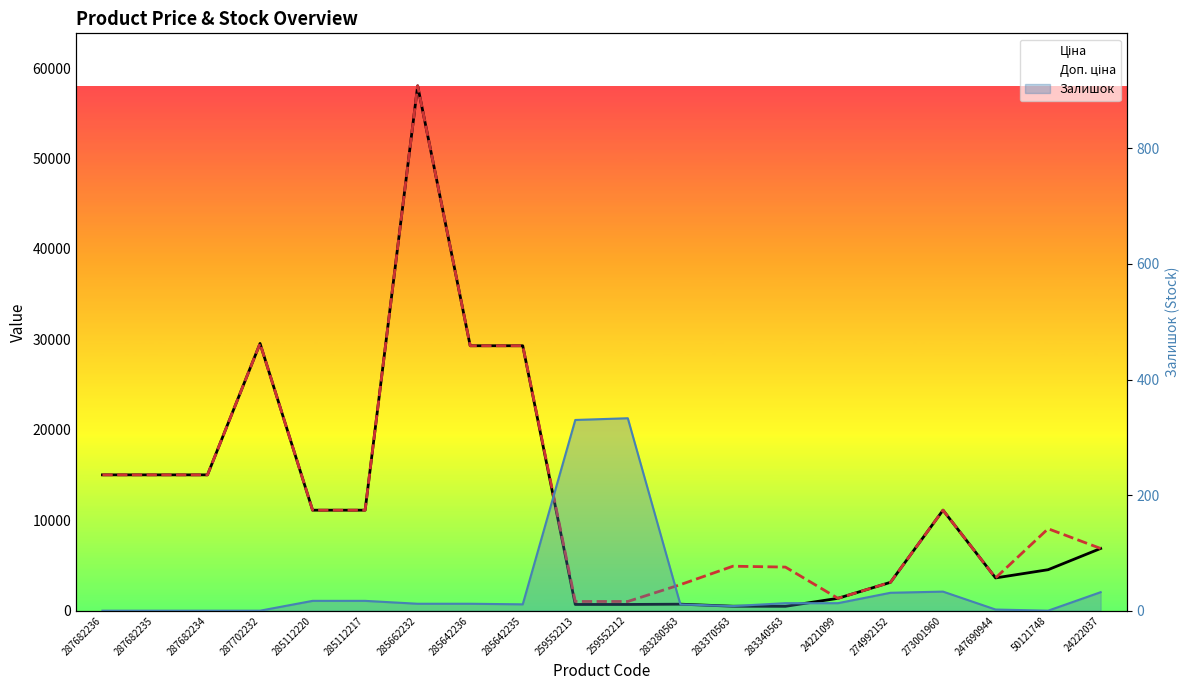

List the series in order of their peak value, highest first.

Ціна, Доп. ціна, Залишок